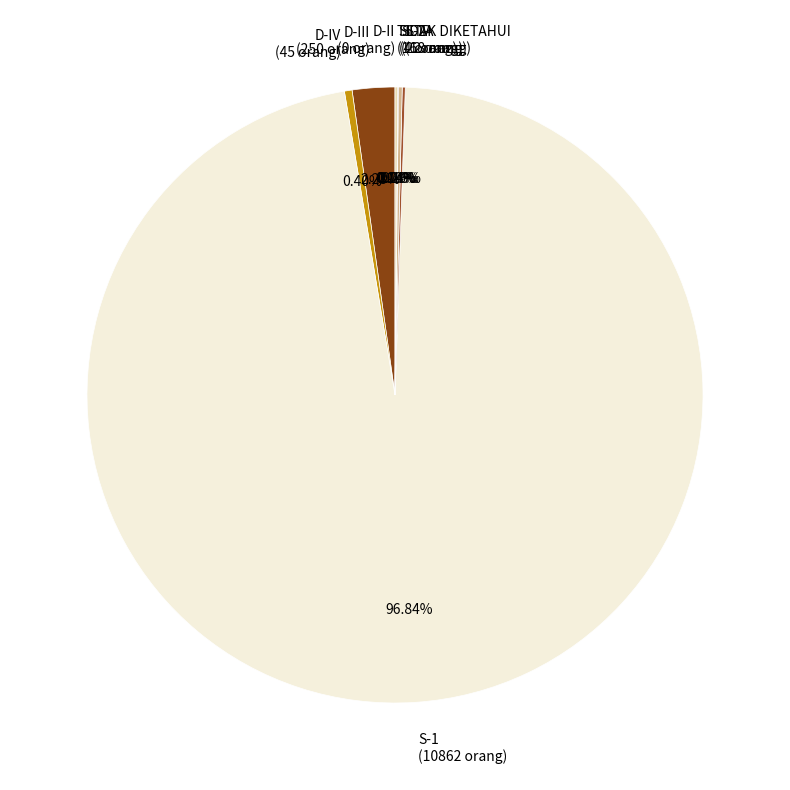

What is the ratio of the value at S-1 to the value at SLTA?

493.7